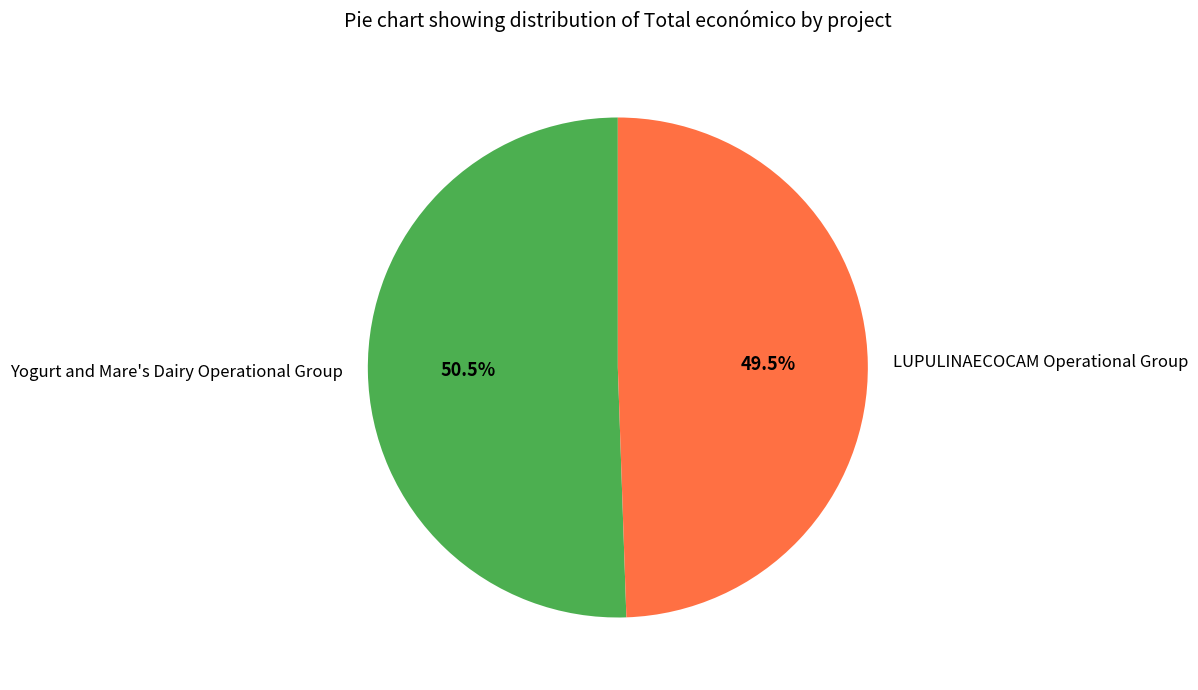

Count the number of slices in the pie.

2